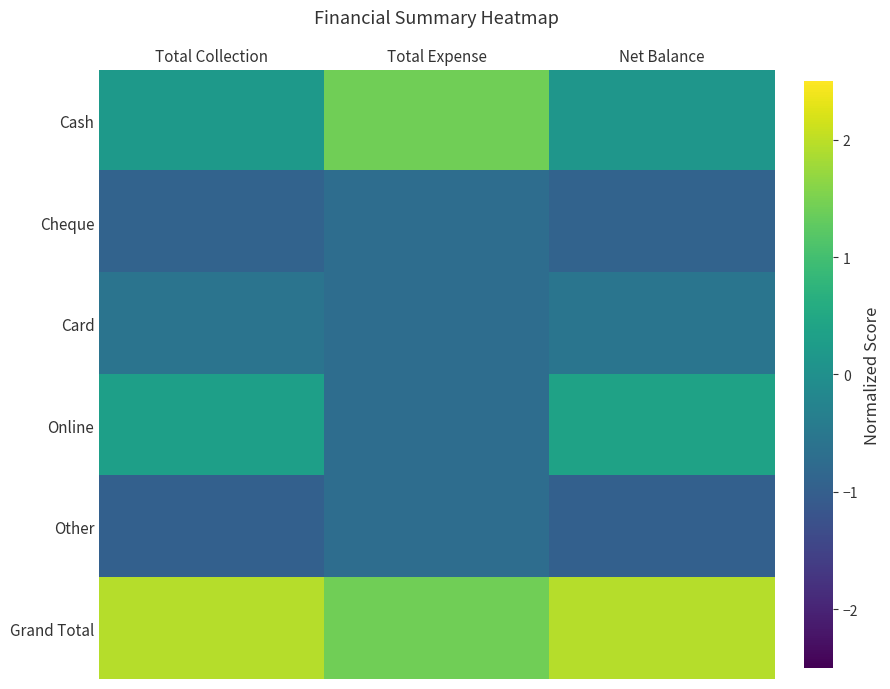

Which series has the largest total across all categories?

Grand Total